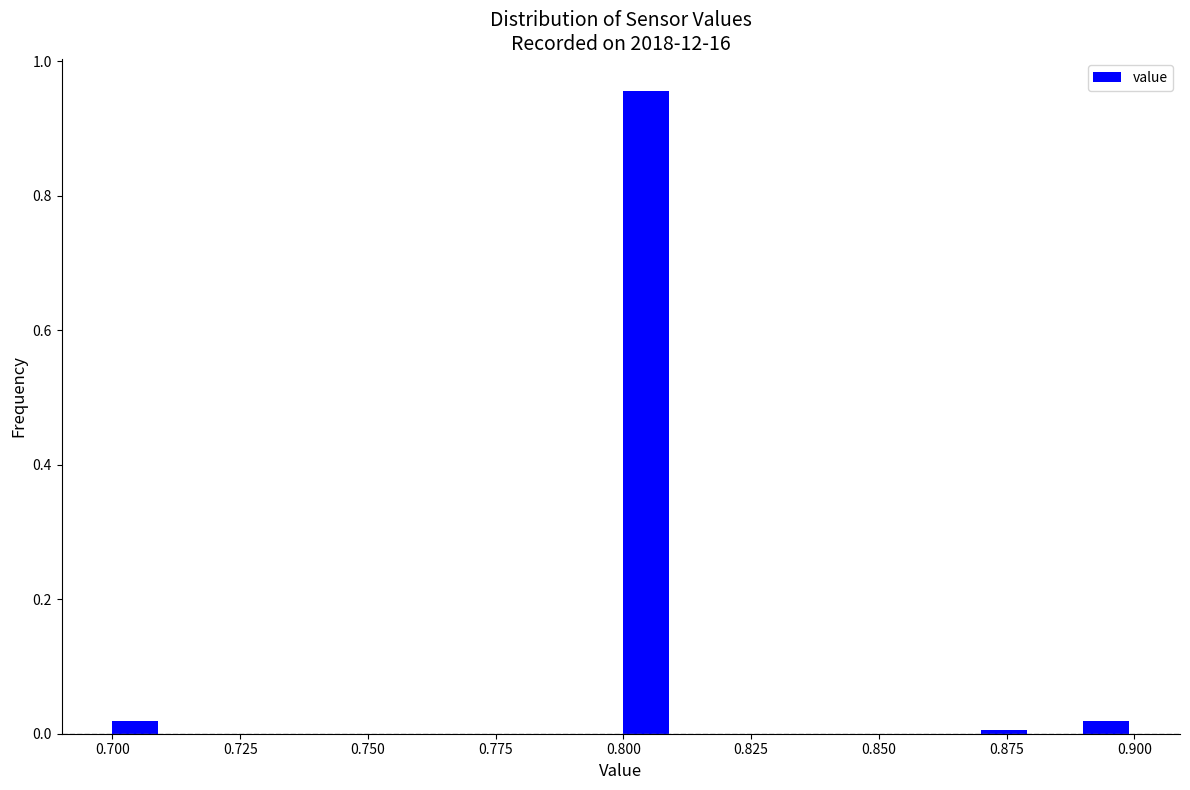

Read against the x-axis, roughly where is the centre of the tallest bar?

0.805